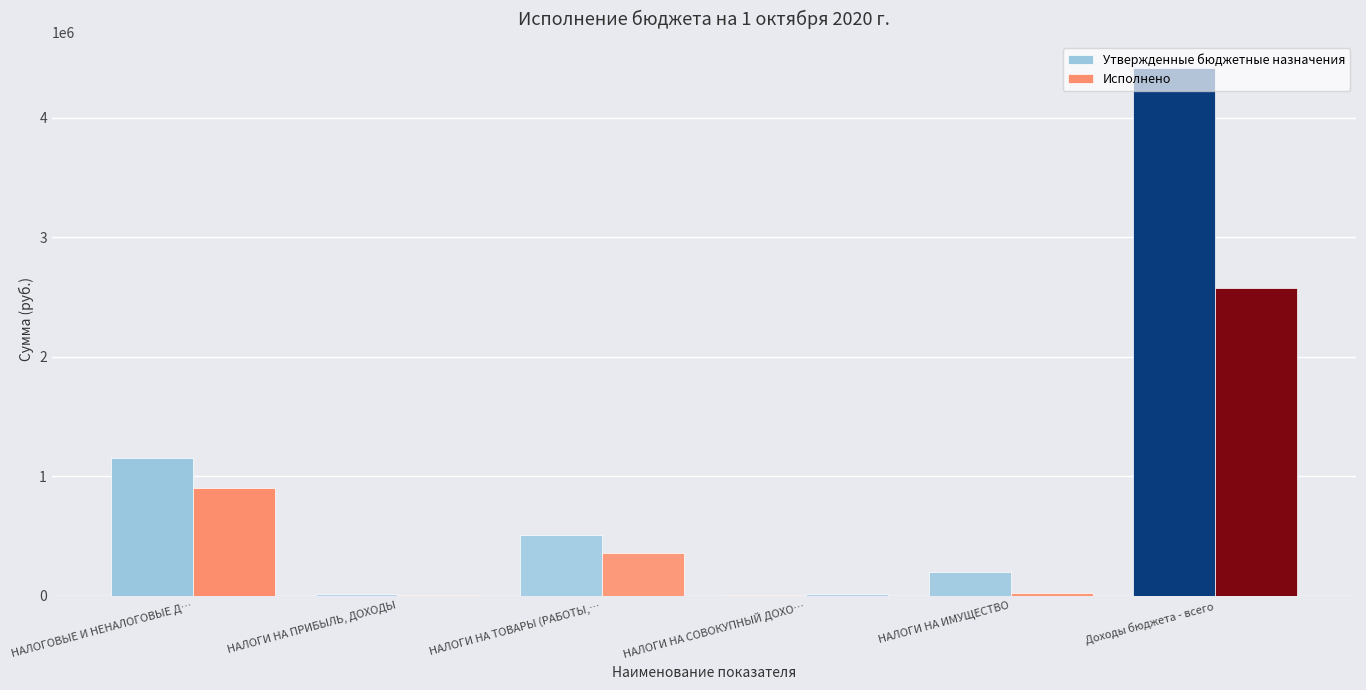

How many distinct data groups are displayed?

2